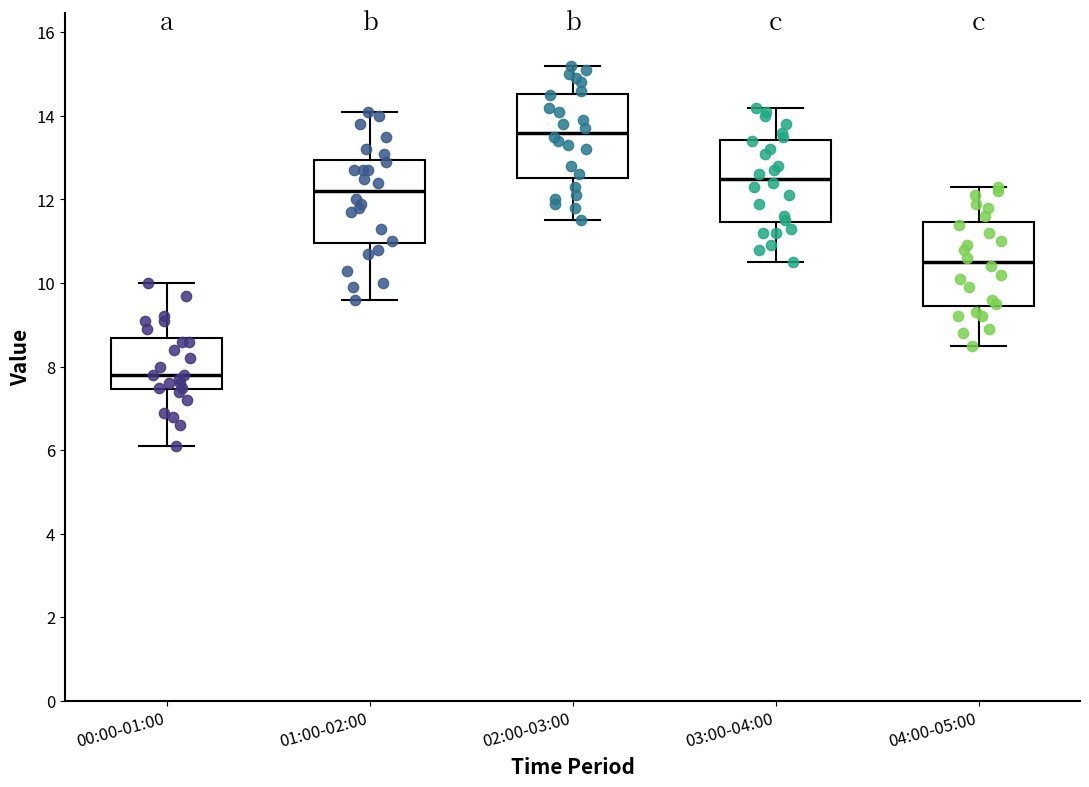

Reading left to right, read every box against the y-axis: the position of its median line, the range the box covers, and the ends of its whiskers. The values are not printed on the chart, so give them approximately, as read against the axis.

00:00-01:00: median 7.8, box 7.4 to 8.6, whiskers 6.2 to 10.0
01:00-02:00: median 12.2, box 11.0 to 13.0, whiskers 9.6 to 14.2
02:00-03:00: median 13.6, box 12.6 to 14.6, whiskers 11.6 to 15.2
03:00-04:00: median 12.6, box 11.4 to 13.4, whiskers 10.6 to 14.2
04:00-05:00: median 10.6, box 9.4 to 11.4, whiskers 8.6 to 12.4